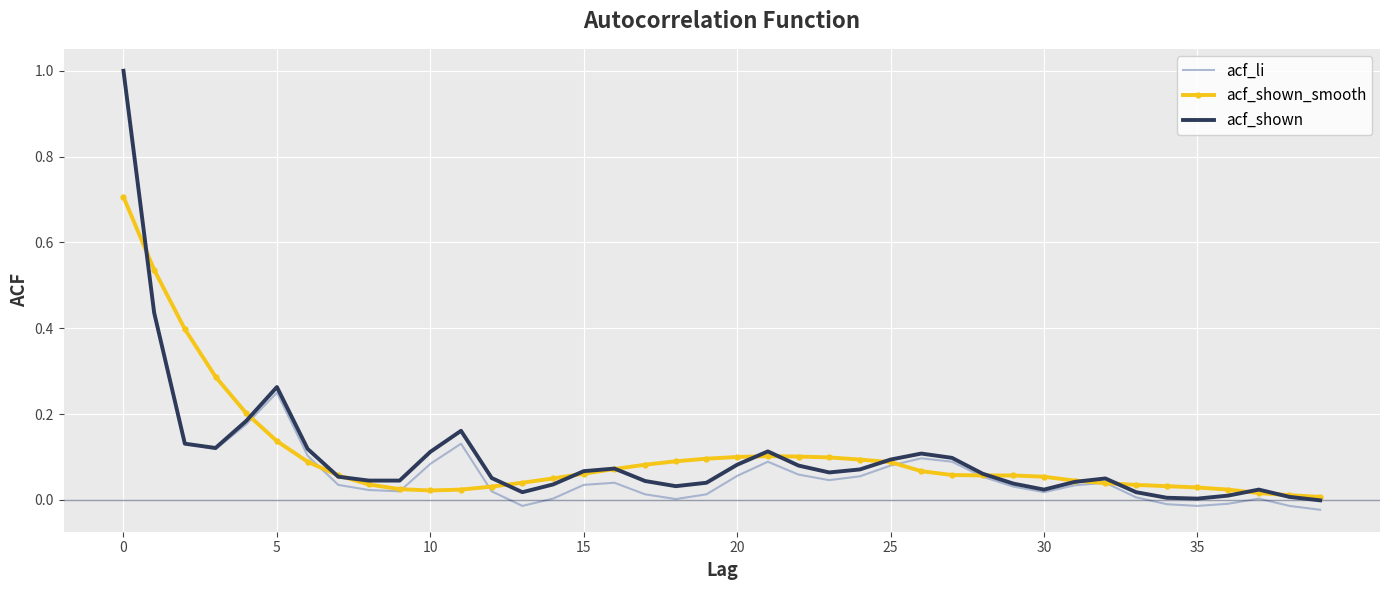

What is the greatest value displayed?

1.0